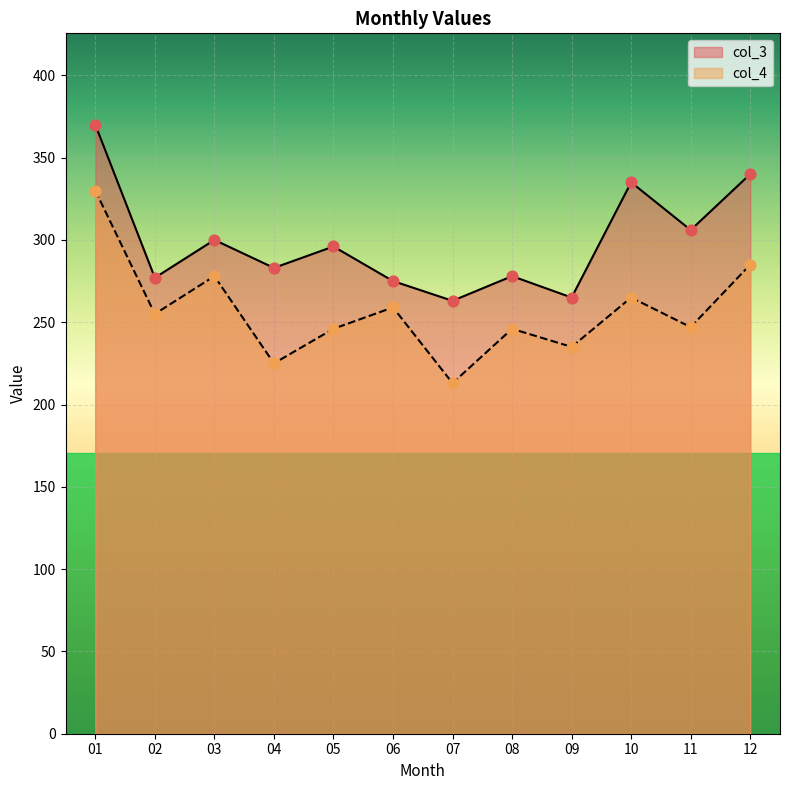

At which category is the sum across all series the highest?

01